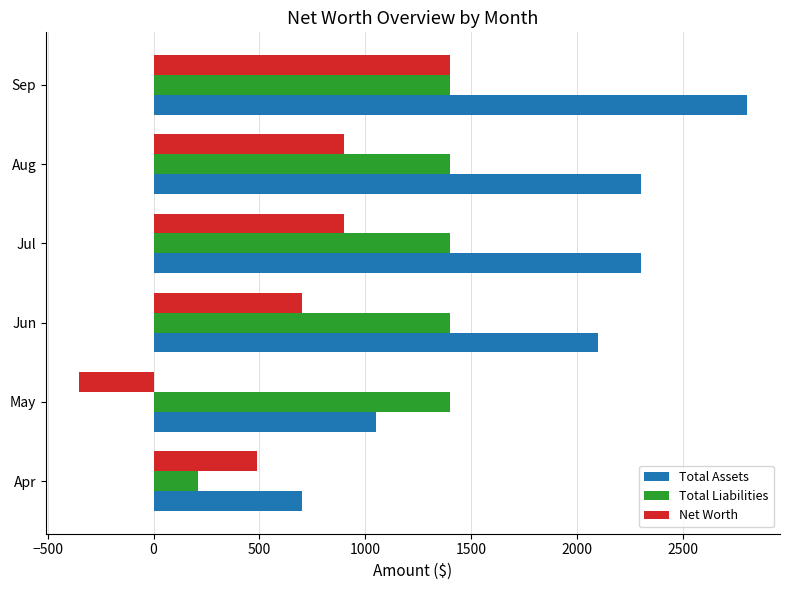

At which category does the chart reach its minimum across all series?

May